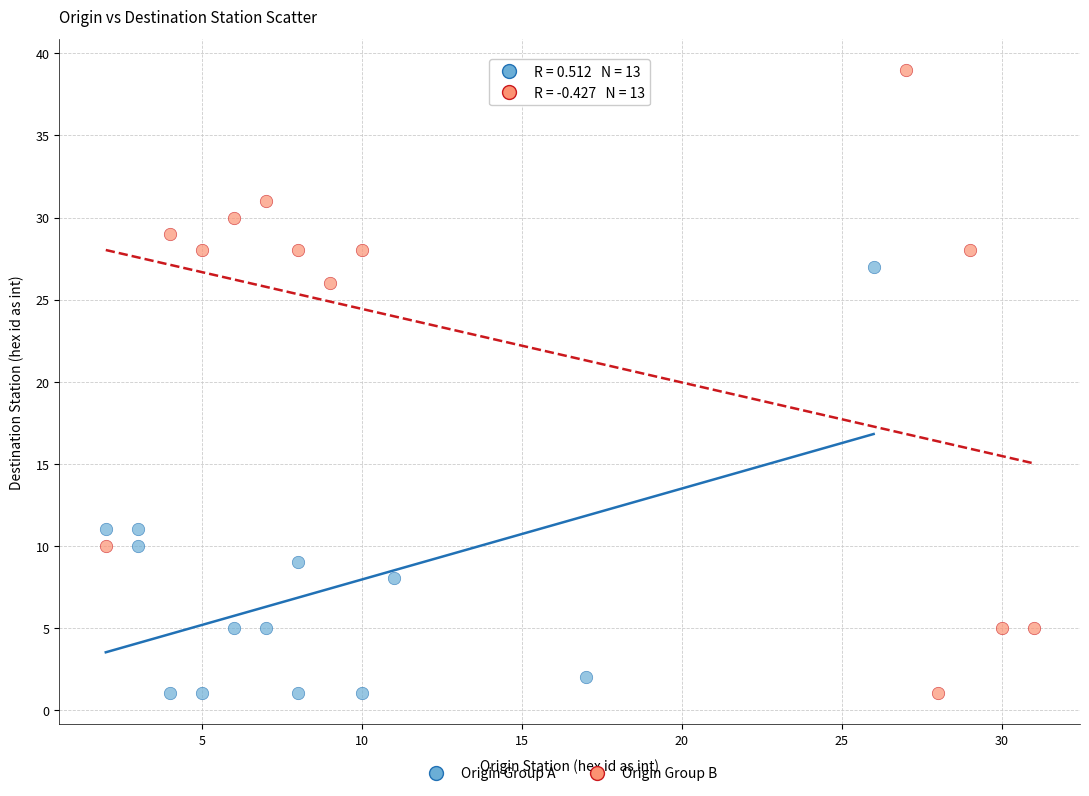

Which series has the widest spread of Y values?

Origin Group B